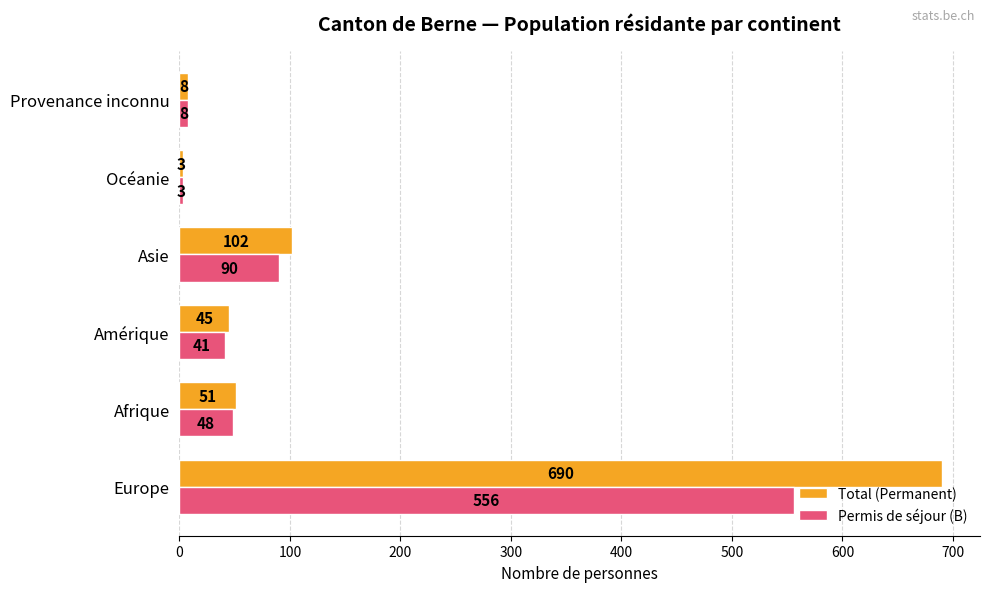

What is the difference between the maximum and minimum values in the Permis de séjour (B) series?

553